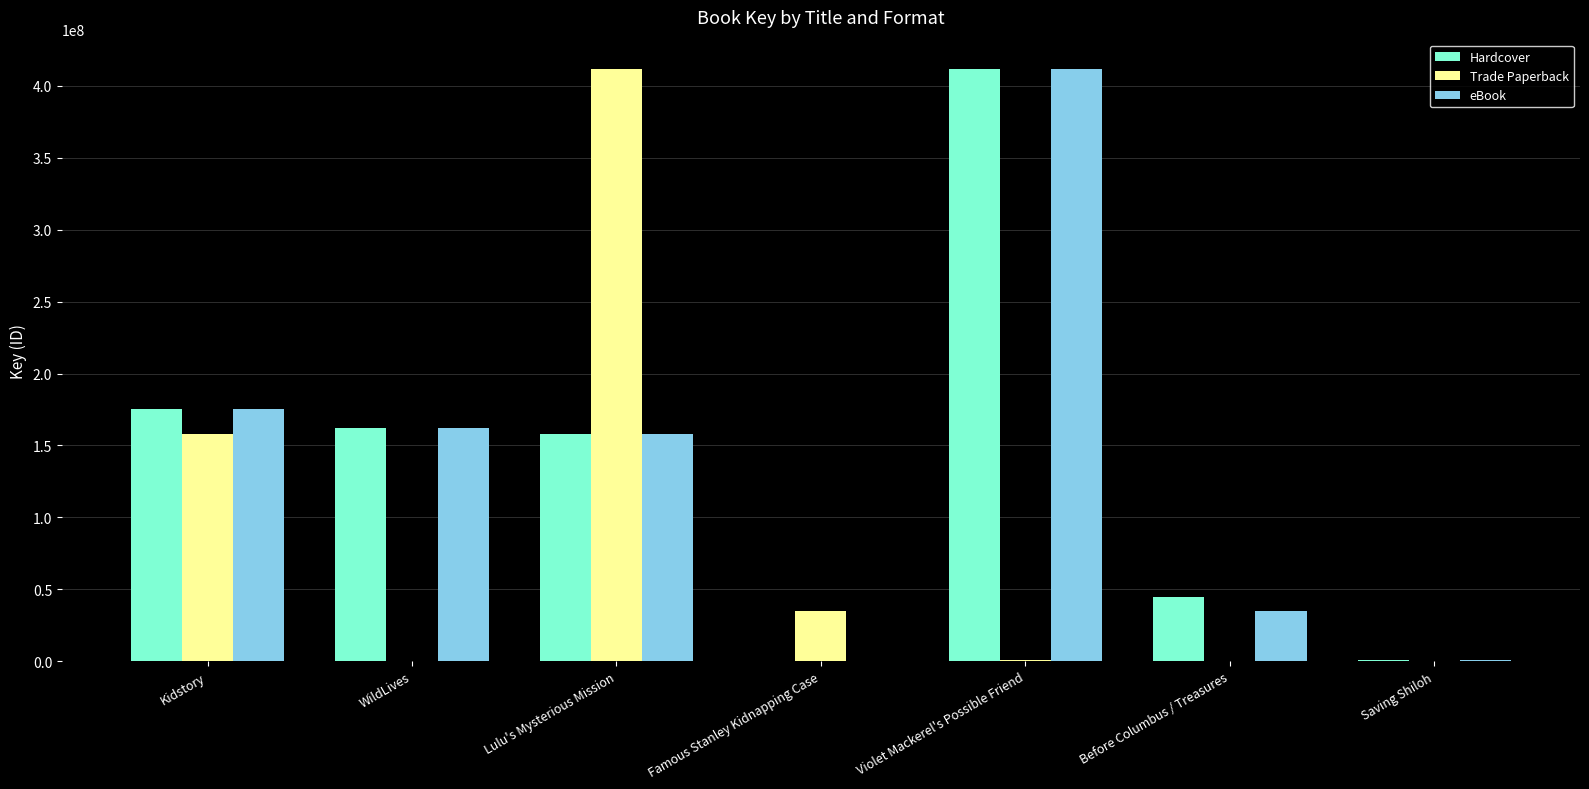

Where is Hardcover nearest to the value 205894663?

Kidstory